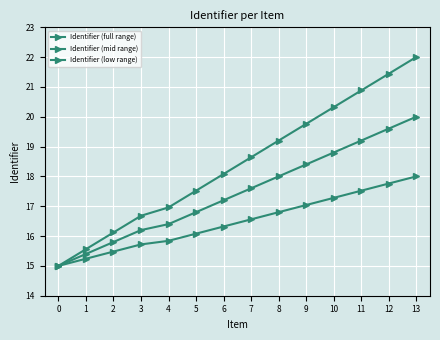

At which category is the sum across all series the highest?

13